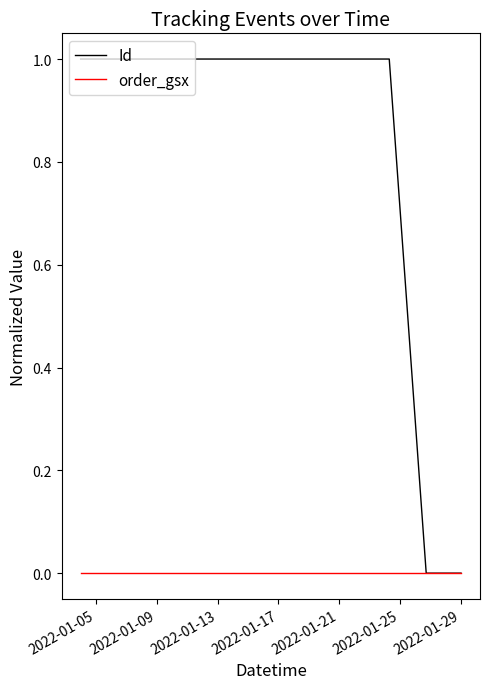

Which series has the widest spread of values?

Id